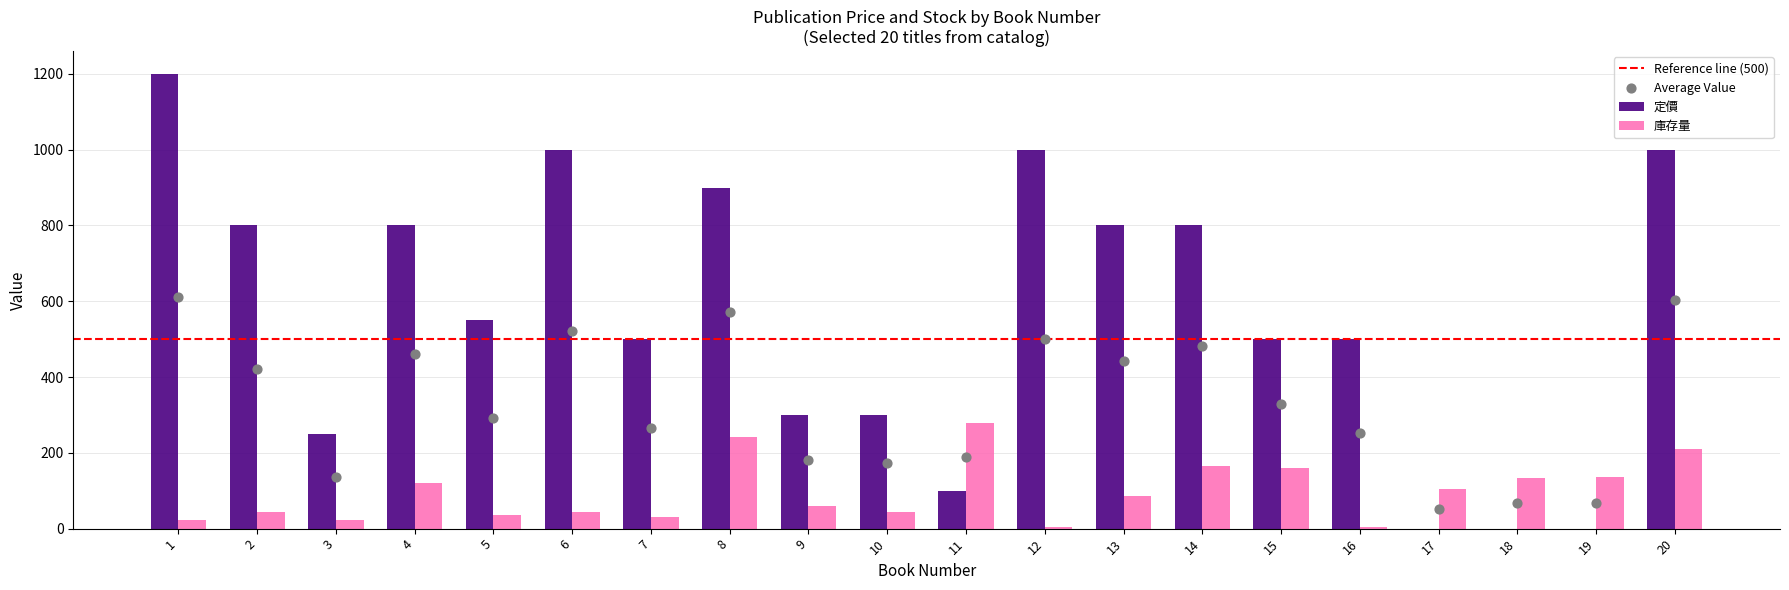

At how many categories does at least one series exceed 278?

16